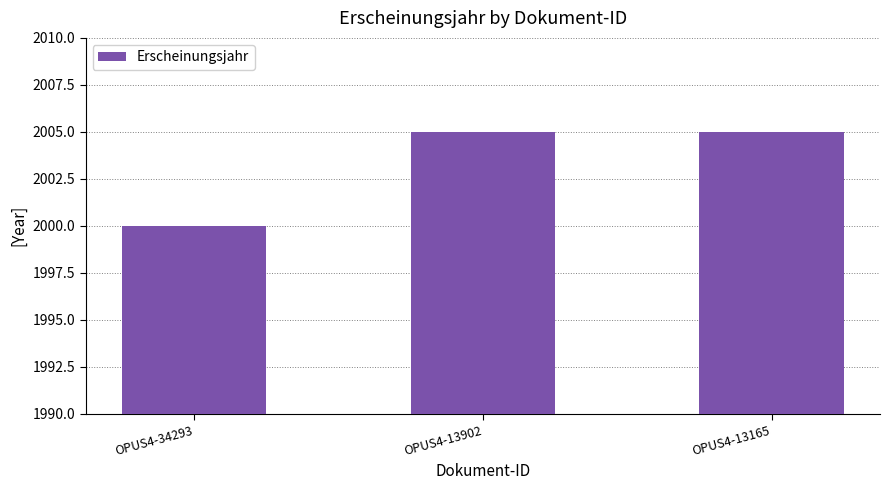

How many data points are less than 2005?

1